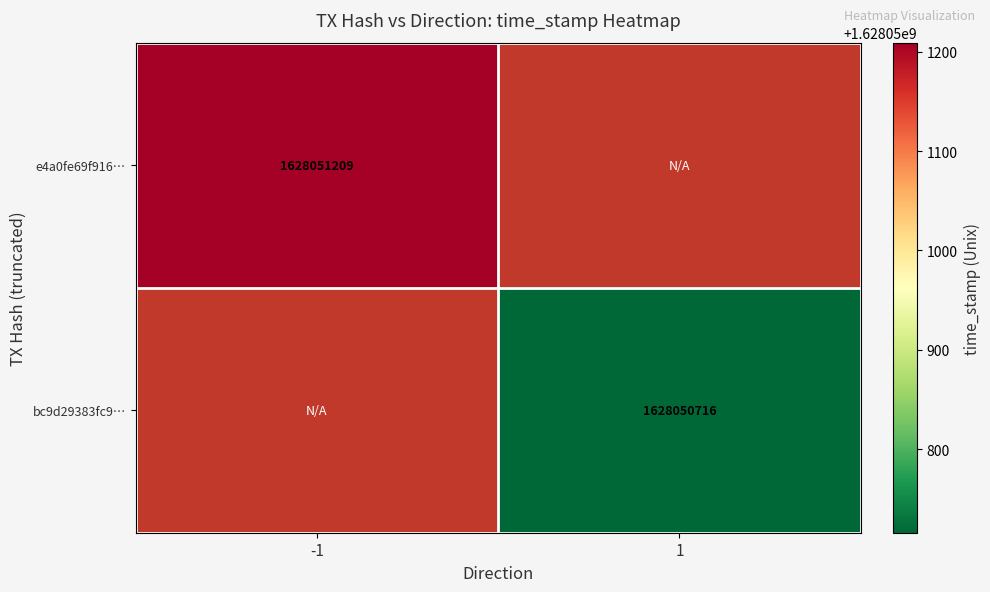

Reading right to left, what are all the values shown in this chart?

e4a0fe69f916a809cfd7b0df1e56bf18405dd5f: time_stamp=1628051209	direction=-1
bc9d29383fc96933d92f24a6633fdc19a603c1d: time_stamp=1628050716	direction=1